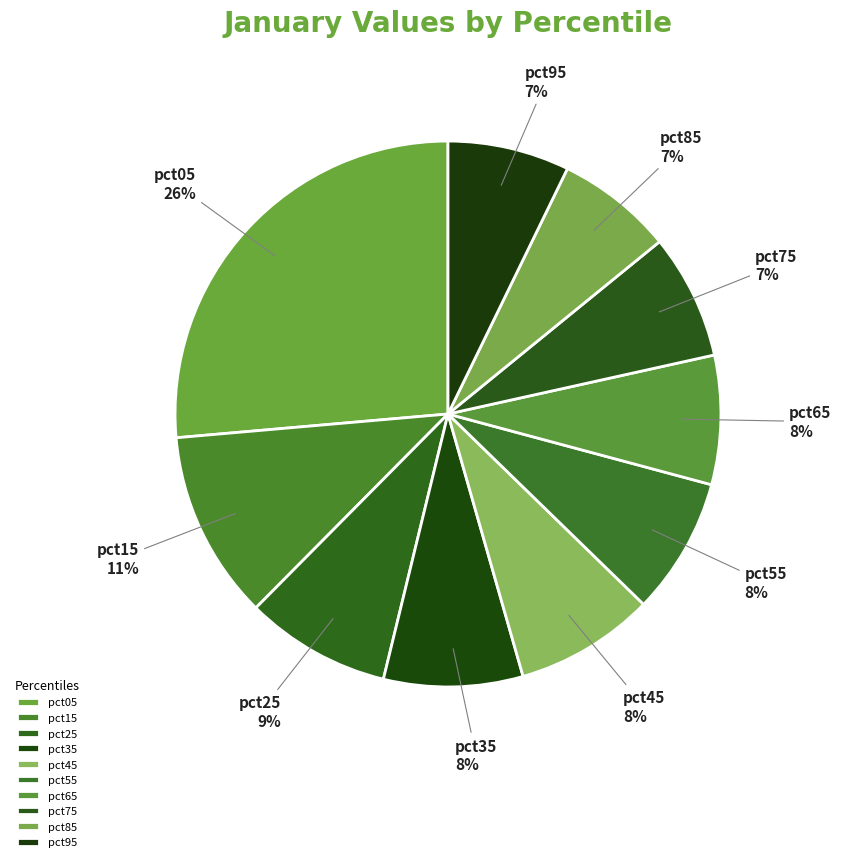

What percentage is the pct45 slice, to the nearest percent?

8%